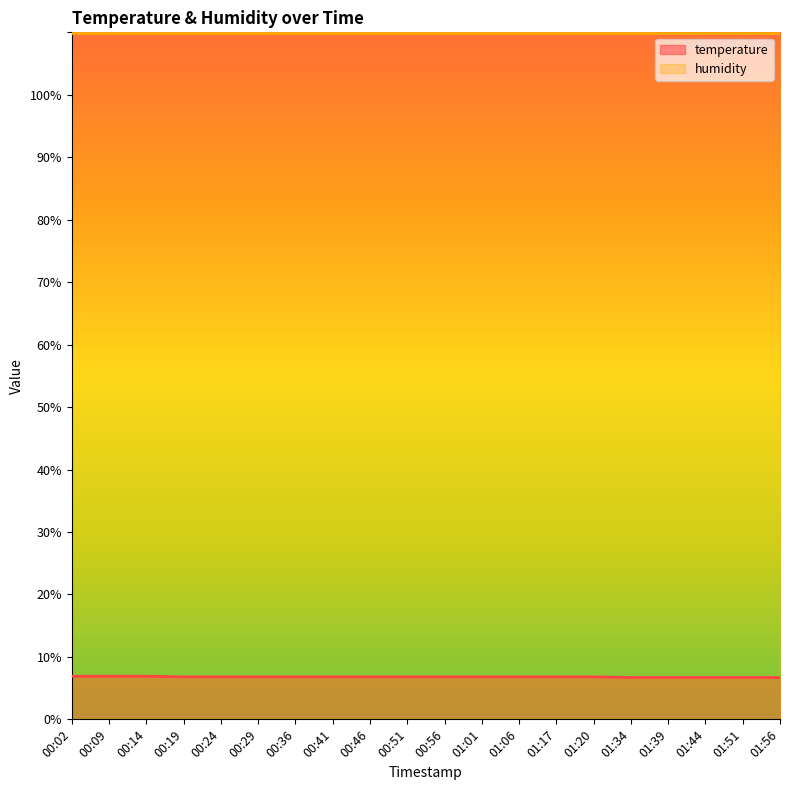

True or false: the data shows 6.8 at 01:20.

True